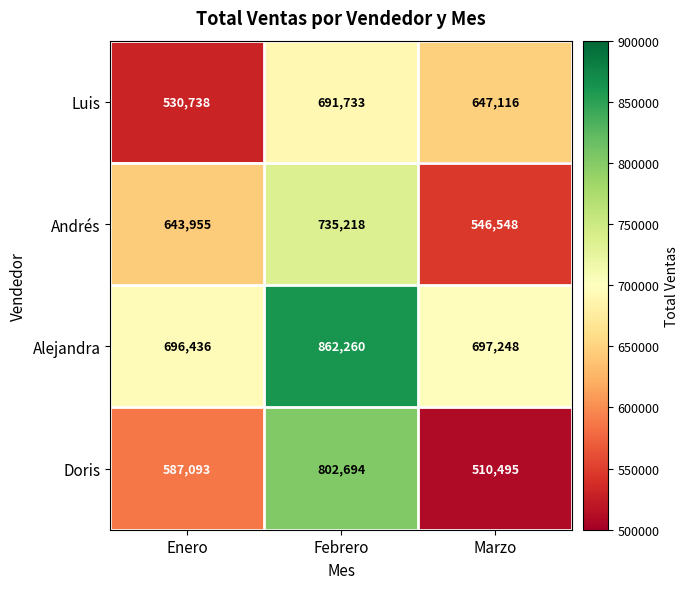

Which series changed the most between Enero and Marzo?

Luis